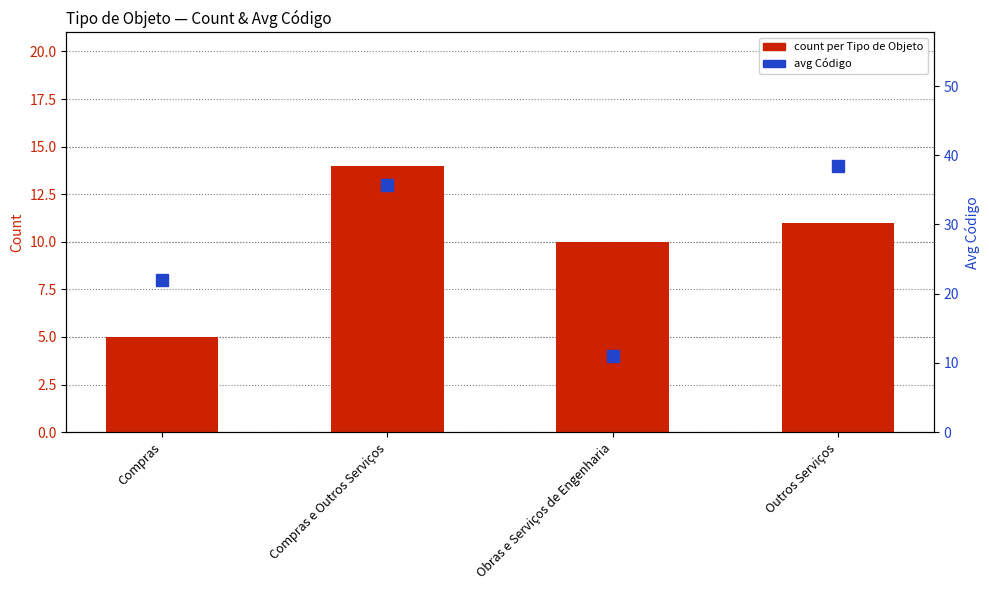

What is the sum of all count per Tipo de Objeto values?

40.0